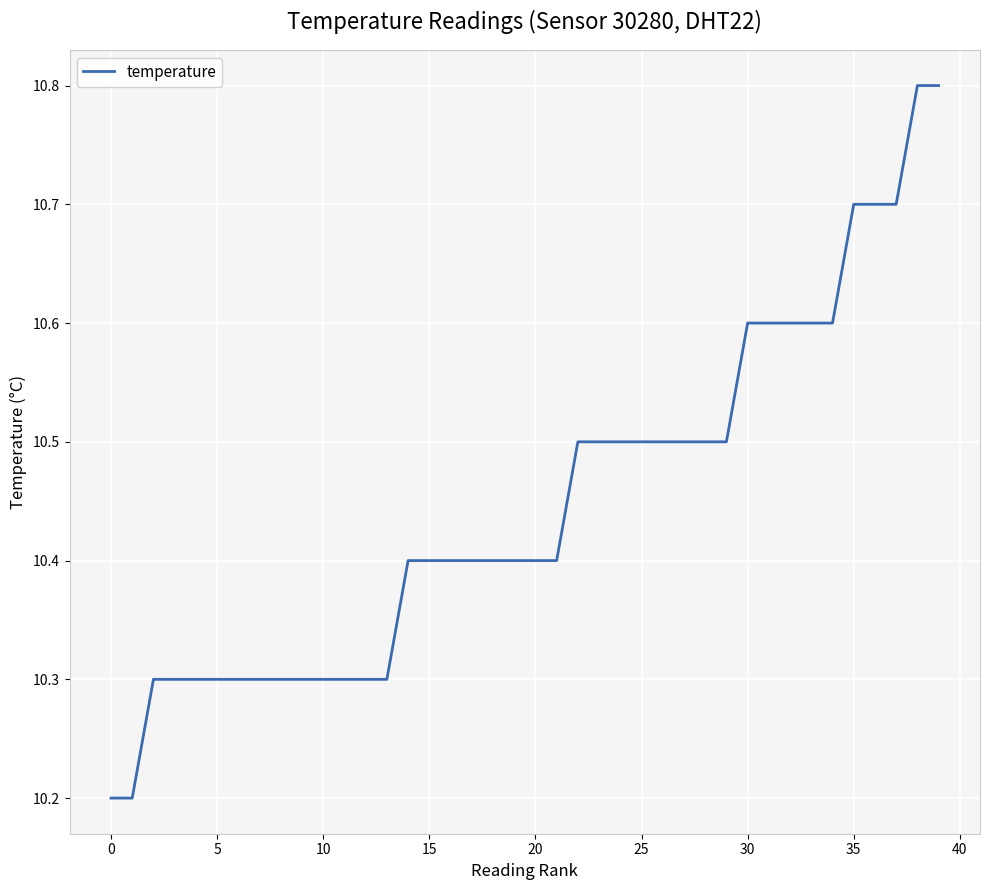

What is the difference between the maximum and minimum values?

0.6